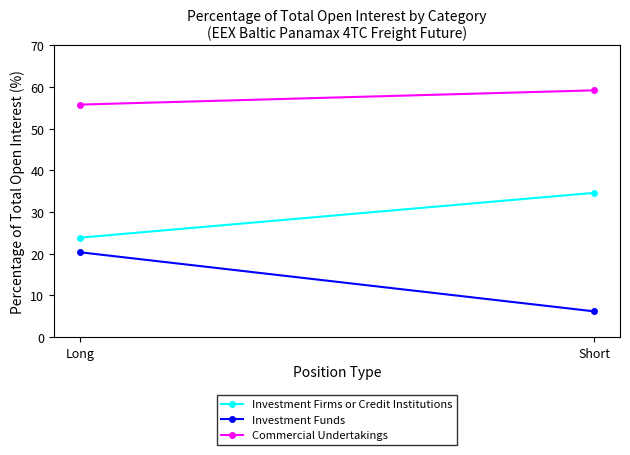

Which label corresponds to the smallest value in the chart?

Short